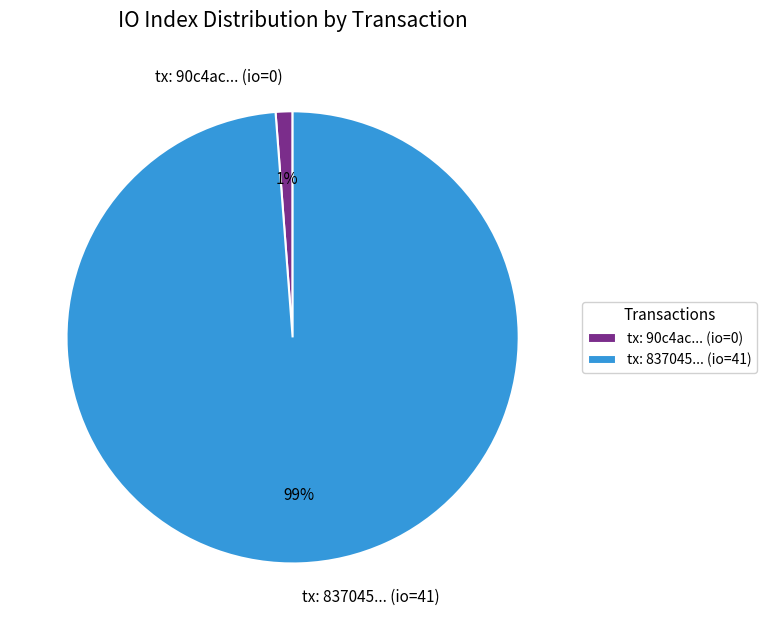

Is there any slice that represents more than half of the pie?

Yes